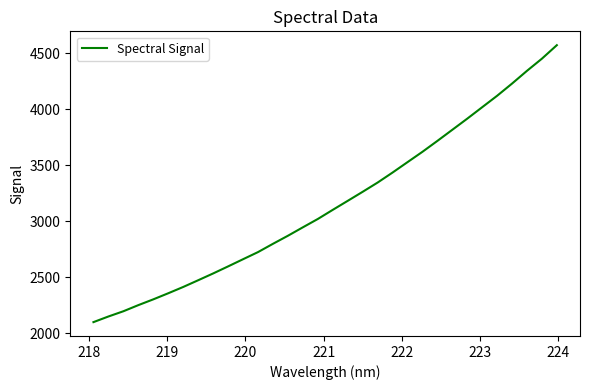

What is the minimum value shown in the chart?

2098.4